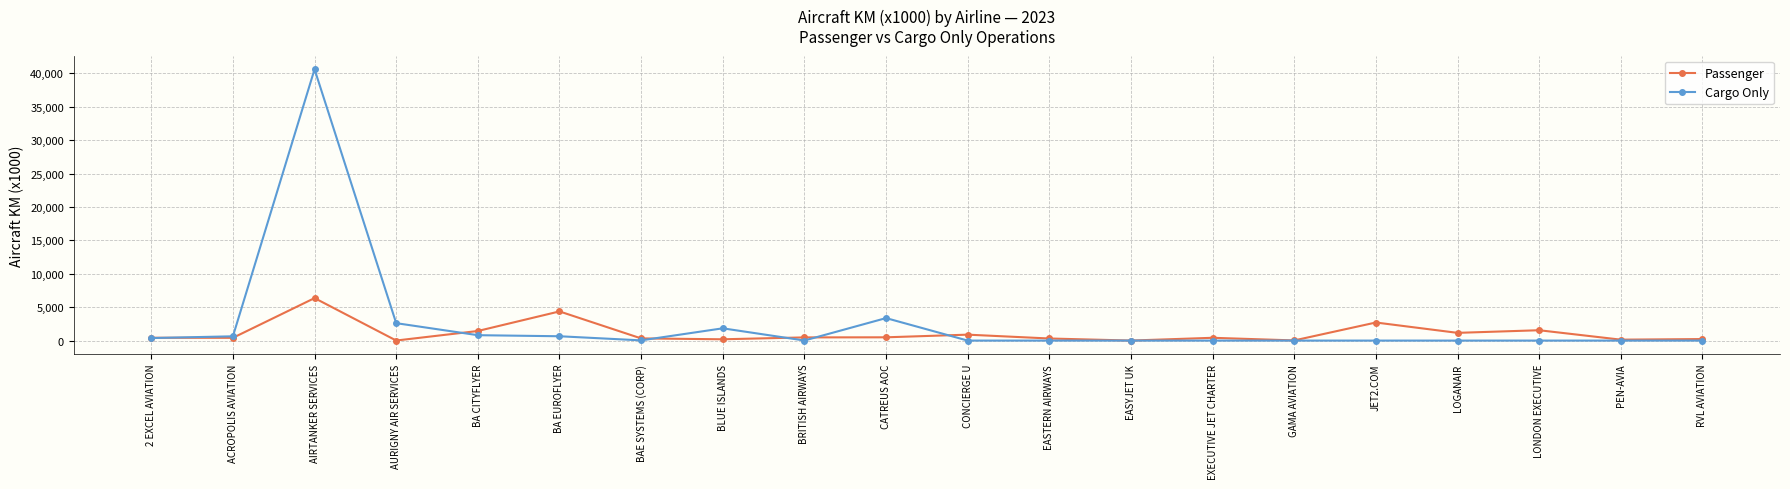

What is the label of the 8th point from the left?

BLUE ISLANDS